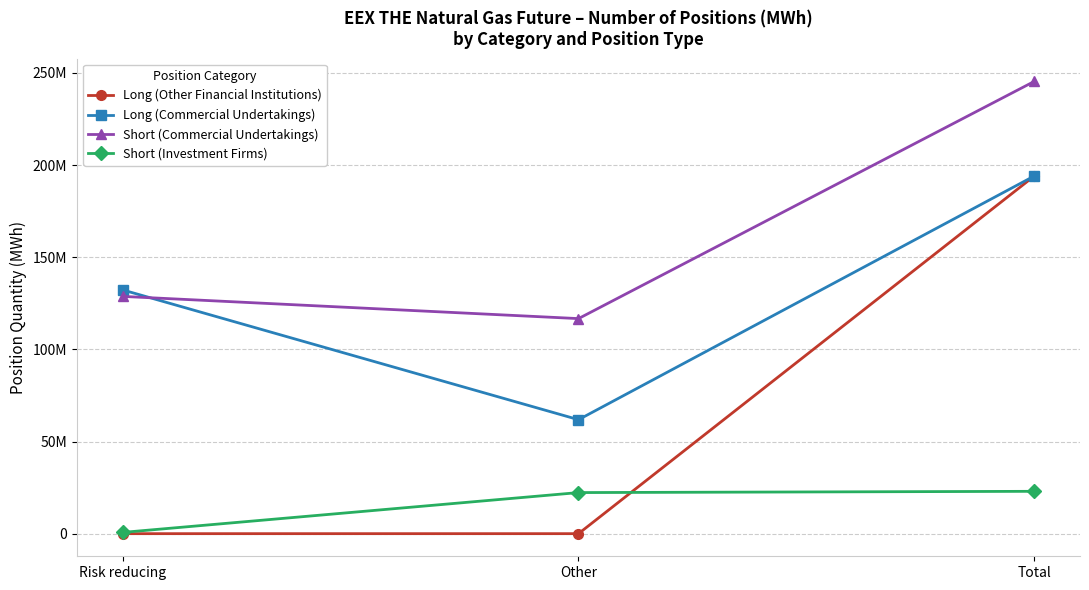

What is the spread (max minus min) of values at Risk reducing?

132266622